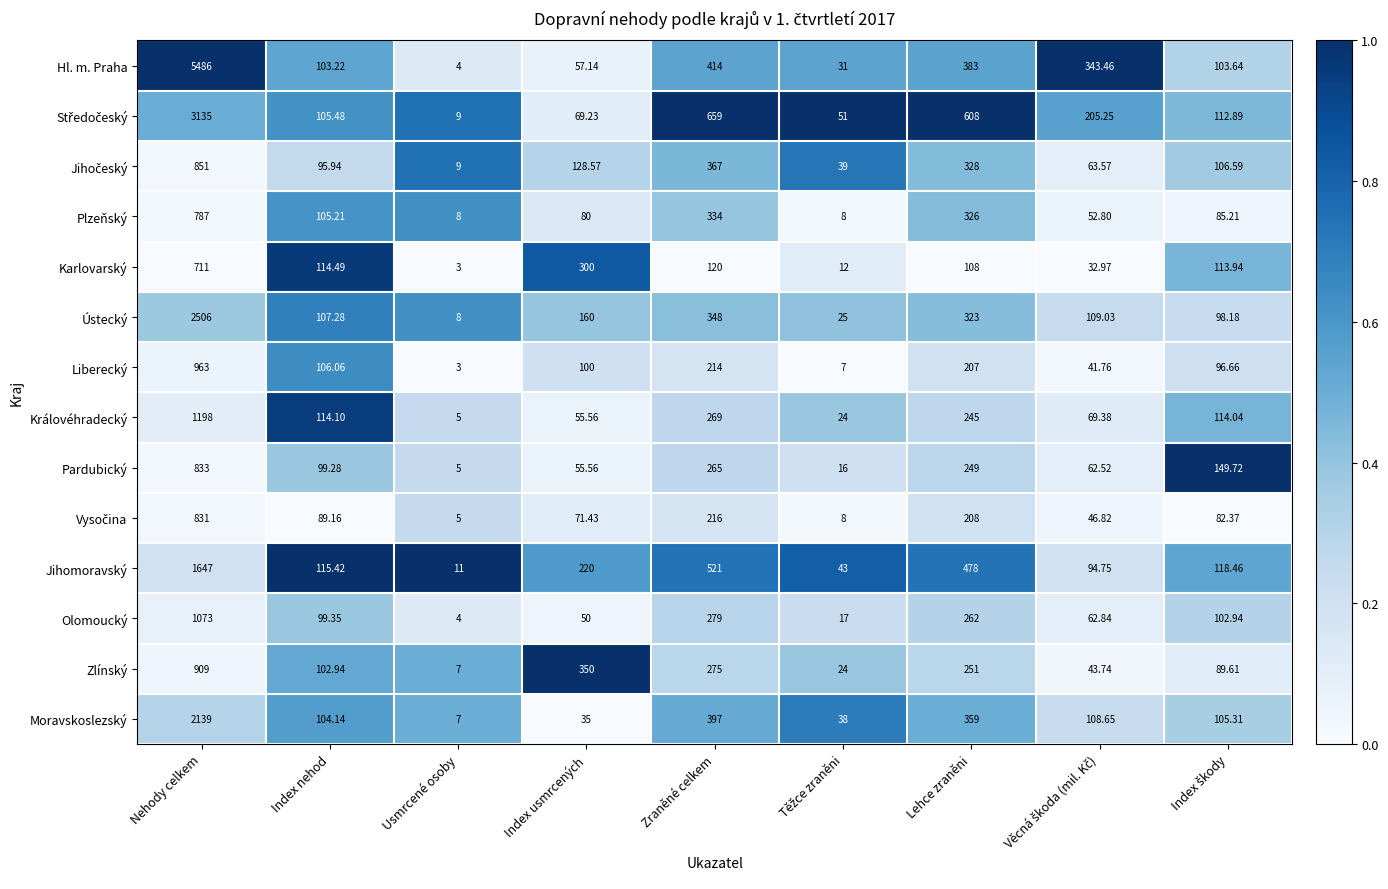

Which series has the largest range (max minus min)?

Hl. m. Praha